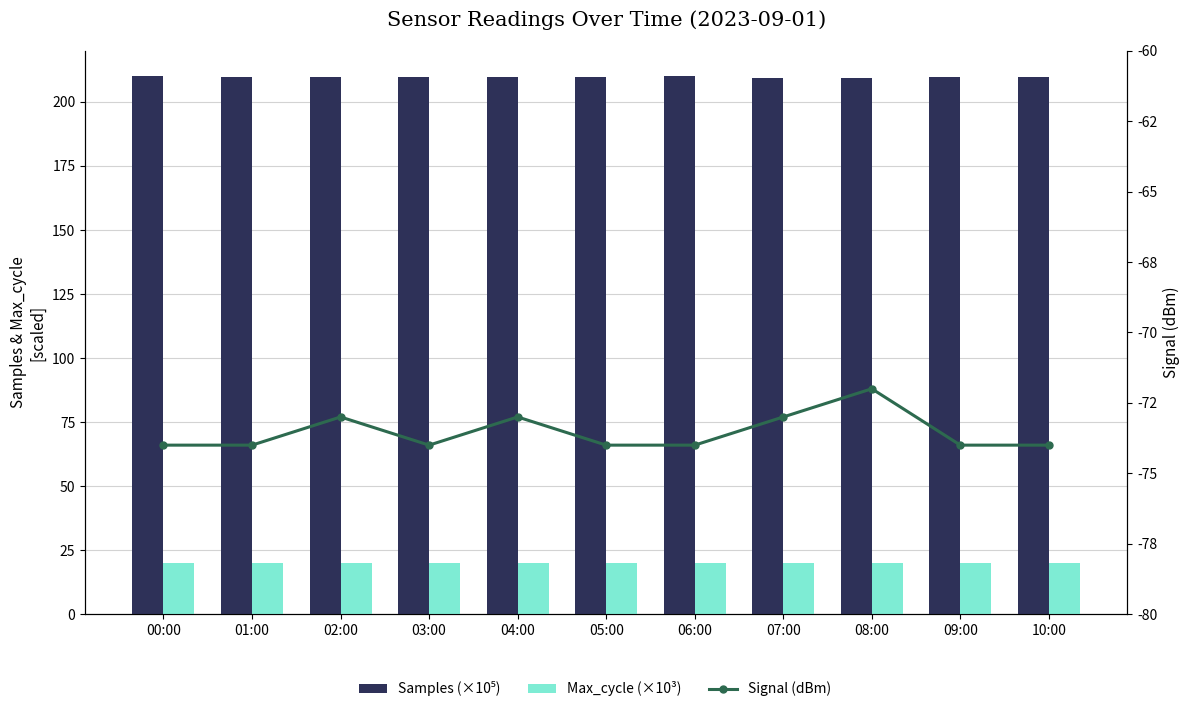

Is it true that Max_cycle (×10³) equals 31.1 at 08:00?

False